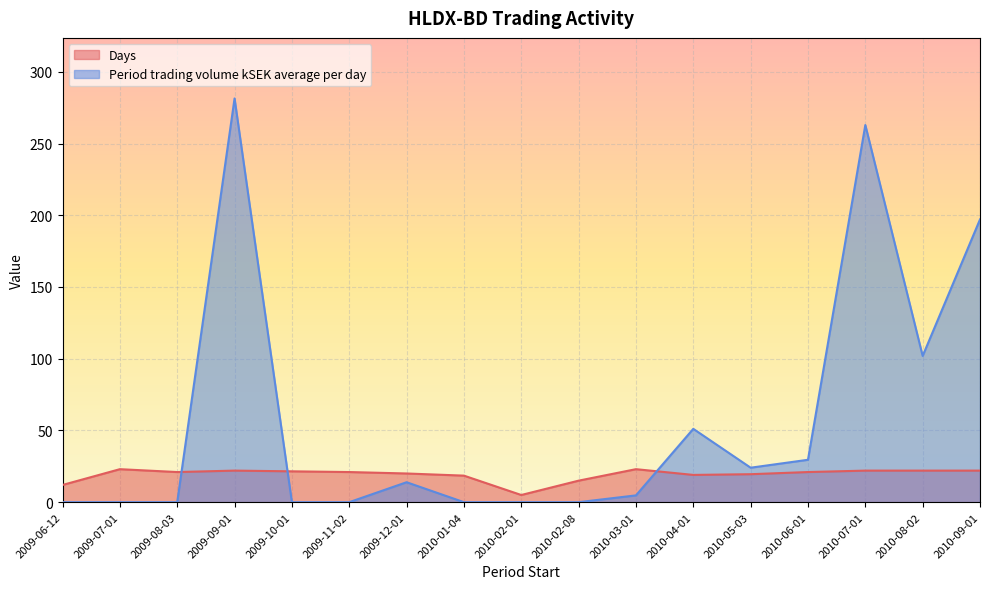

Reading left to right, extract all data points from this chart.

Days: 12.0	23.0	21.0	22.0	21.5	21.0	20.0	18.5	5.0	15.0	23.0	19.0	19.5	21.0	22.0	22.0	22.0
Period trading volume kSEK average per day: 0.0	0.0	0.0	281.4	0.0	0.0	13.9	0.0	0.0	0.0	4.7	51.1	24.0	29.6	262.9	102.0	197.1